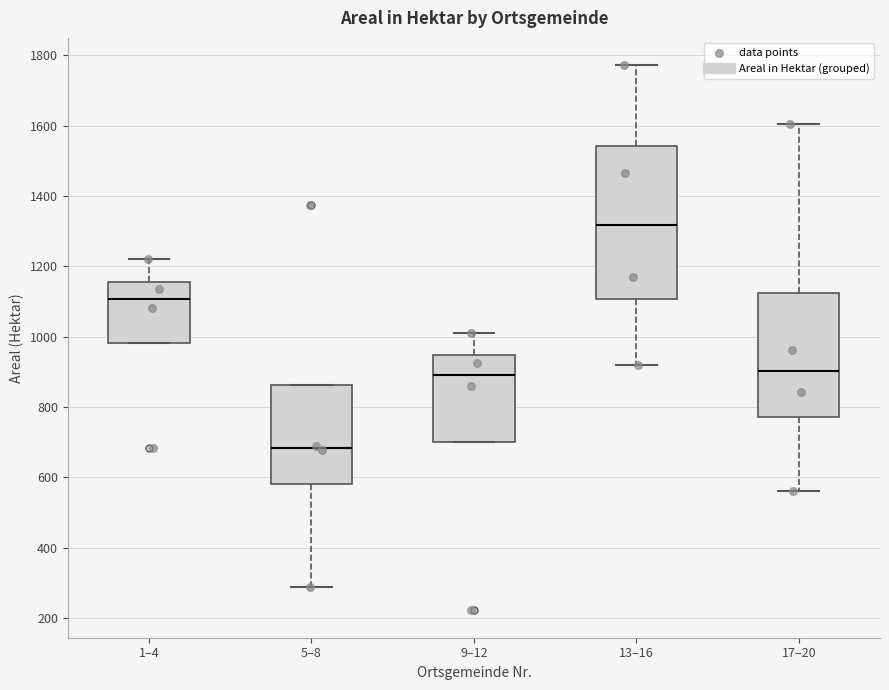

Reading left to right, transcribe this box plot: for each box, give where its median line is, the range the box spans, and where its two whiskers end, as read against the y-axis. The values are not printed on the chart, so give them approximately, as read against the axis.

1–4: median 1100, box 980 to 1160, whiskers 980 to 1220
5–8: median 680, box 580 to 860, whiskers 280 to 860
9–12: median 900, box 700 to 940, whiskers 700 to 1020
13–16: median 1320, box 1100 to 1540, whiskers 920 to 1780
17–20: median 900, box 780 to 1120, whiskers 560 to 1600